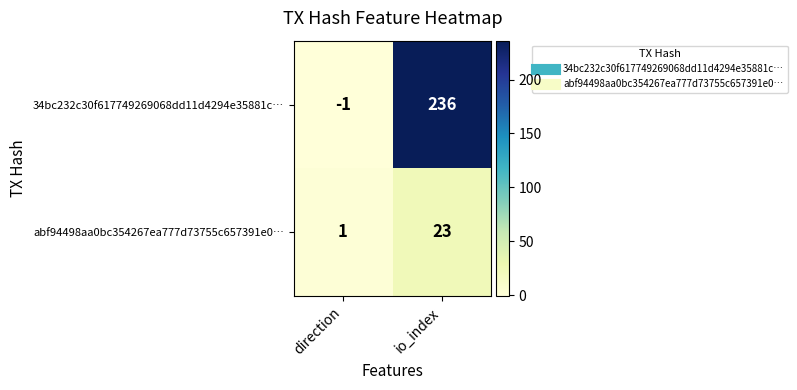

Which series has the largest range (max minus min)?

34bc232c30f617749269068dd11d4294e35881c…